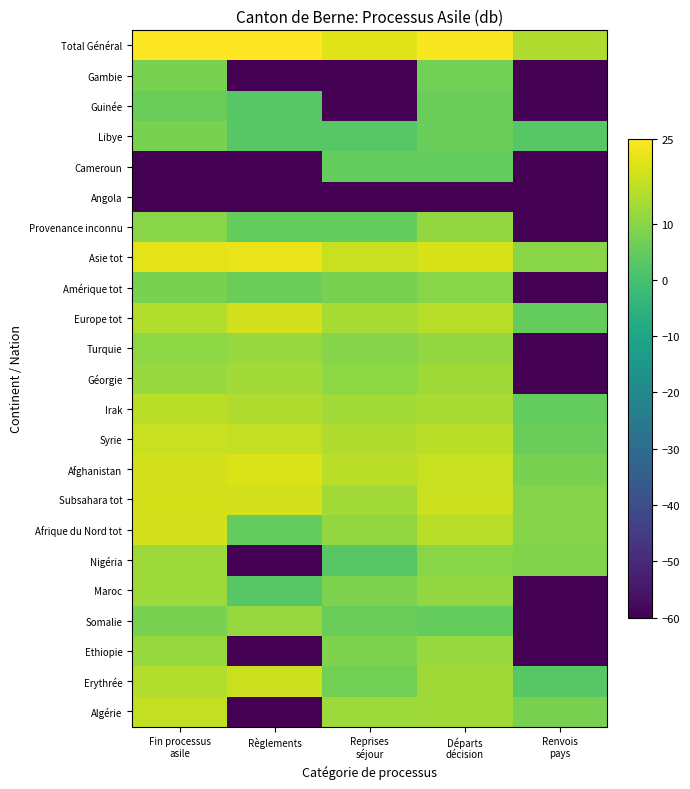

Which category has the lowest value across all series?

Règlements